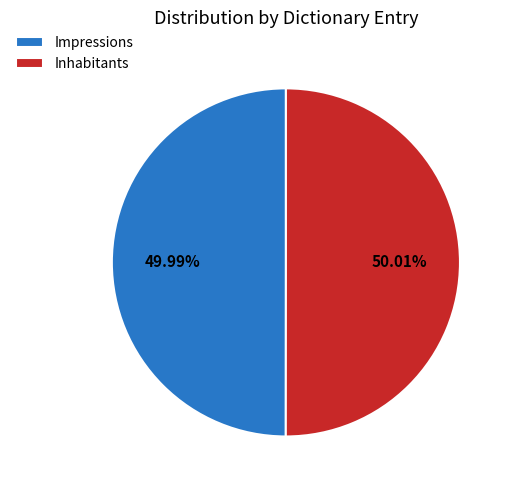

Does any single category account for the majority?

Yes